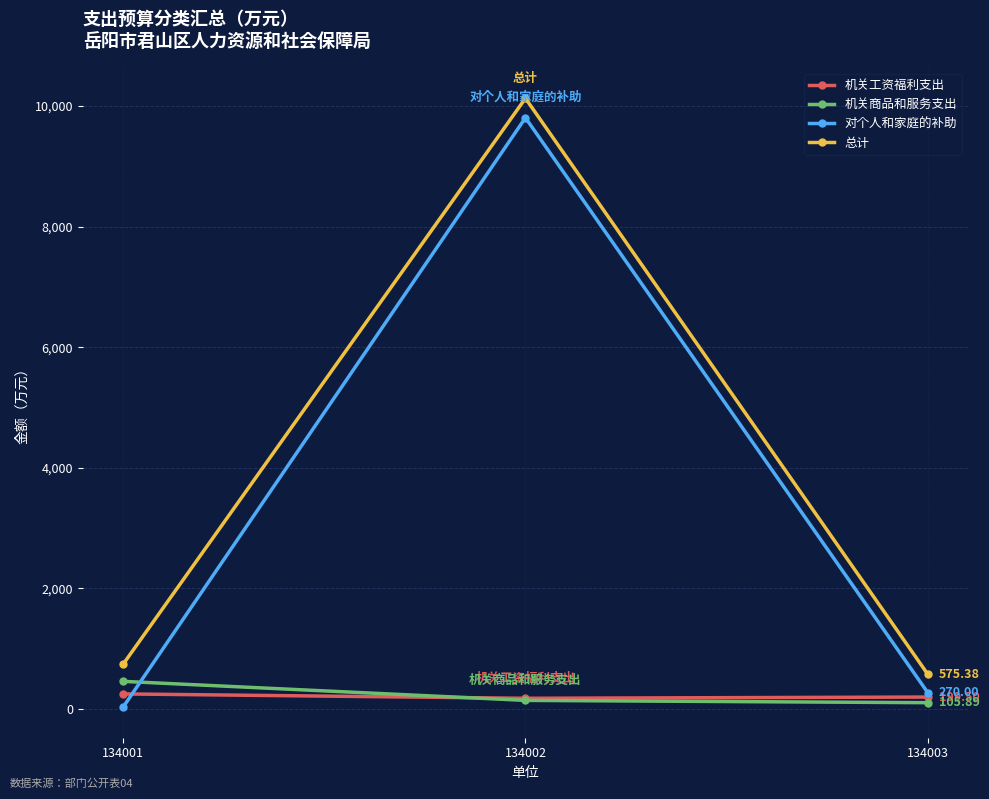

At 134001, list the series in order from largest to smallest.

总计, 机关商品和服务支出, 机关工资福利支出, 对个人和家庭的补助